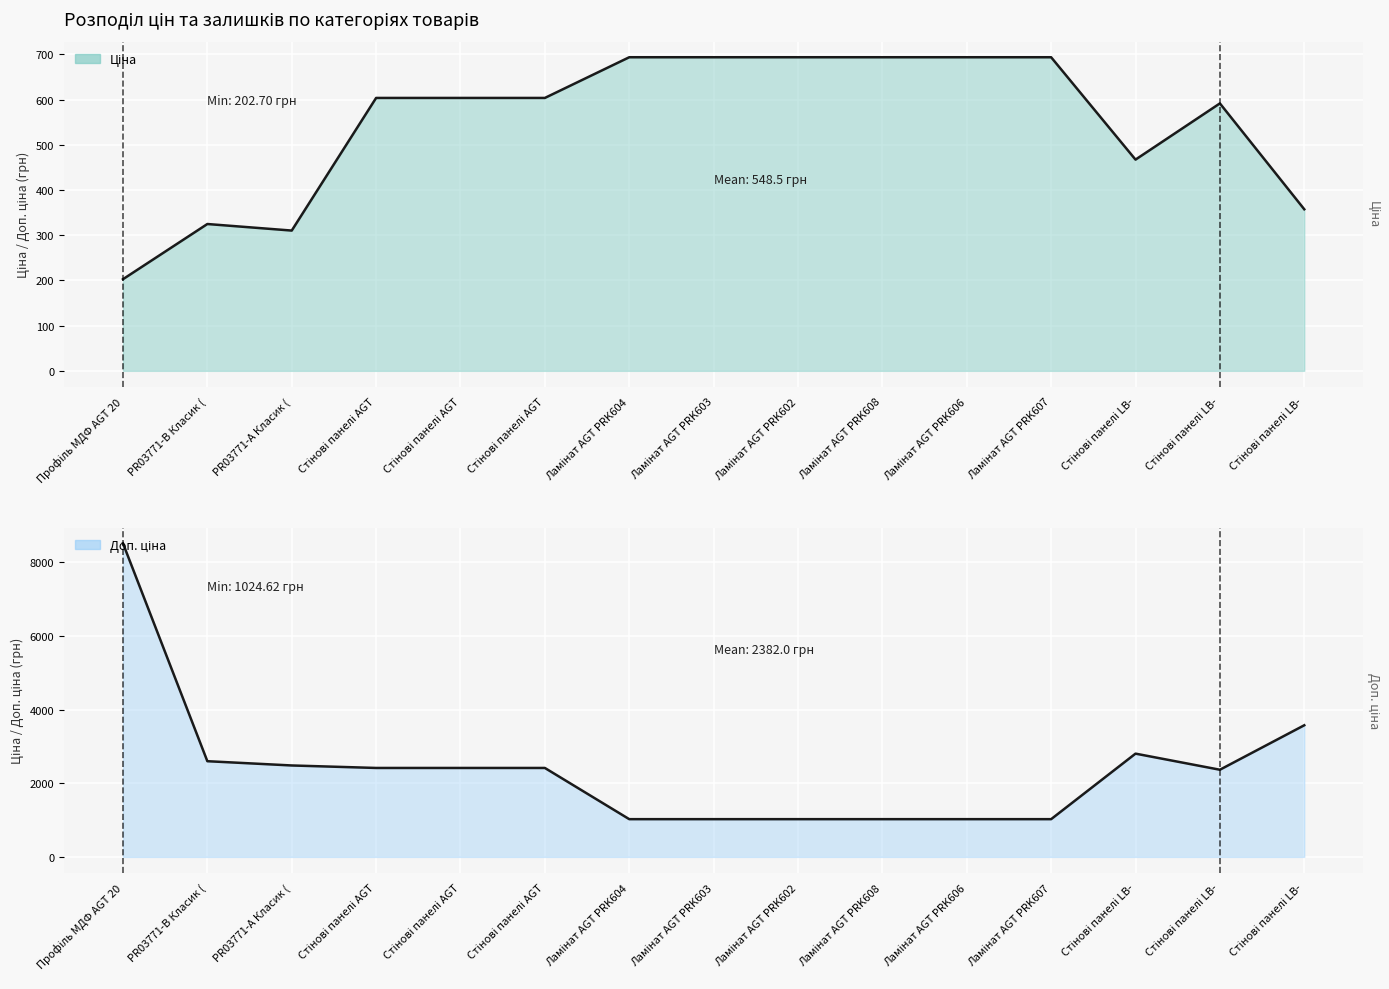

At which category does Доп. ціна reach its first local peak?

Стінові панелі LB-